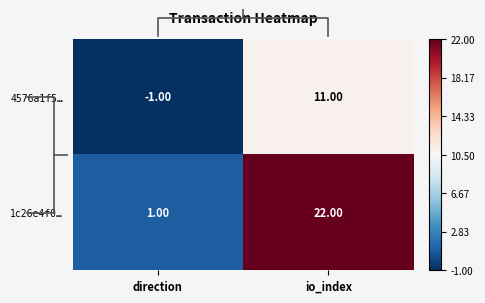

Which label corresponds to the smallest value in the chart?

direction